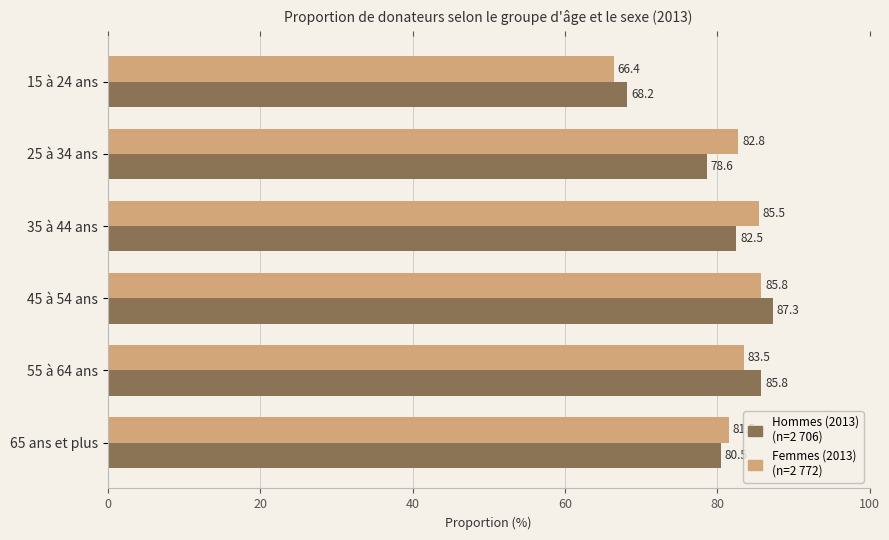

What is the minimum value shown in the chart?

66.4